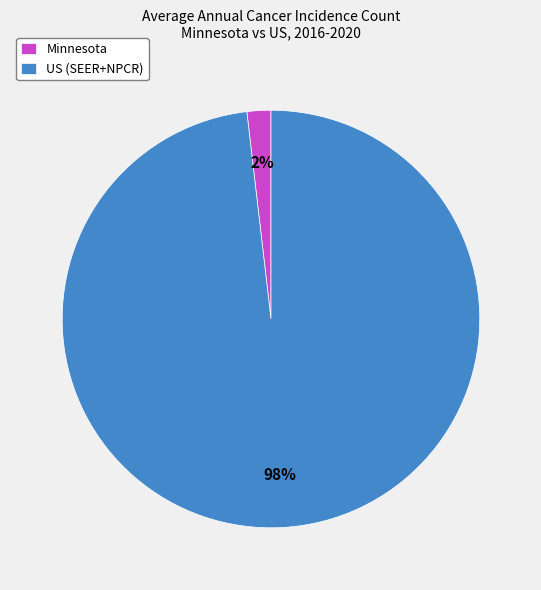

Between Minnesota and US (SEER+NPCR), which is larger?

US (SEER+NPCR)